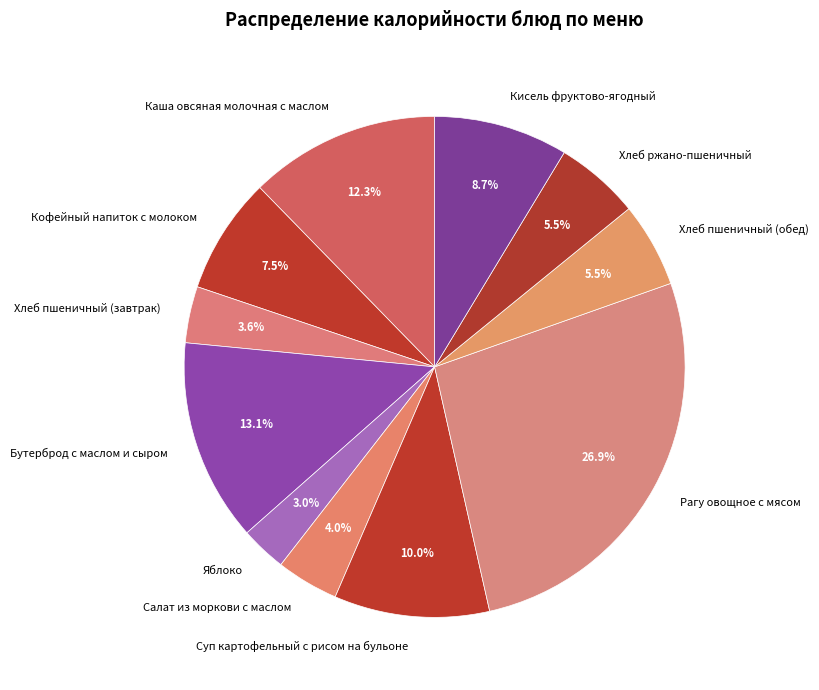

To the nearest percent, what percentage of the pie is Салат из моркови с маслом?

4%